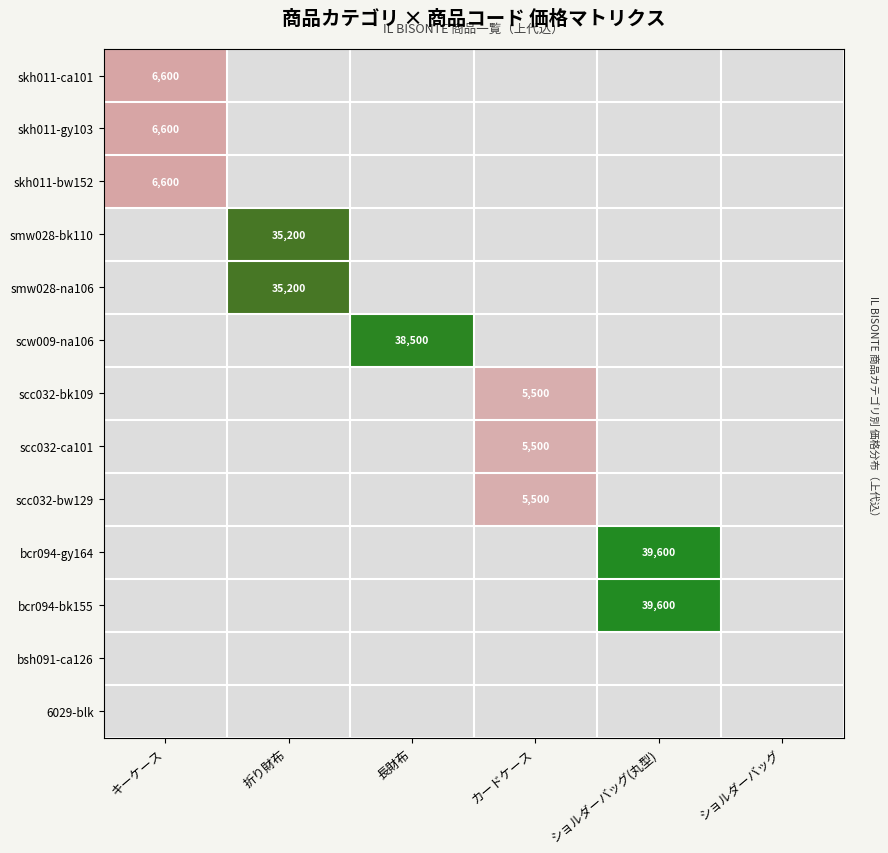

The smw028-bk110 series shows 35200 at 折り財布. True or false?

True